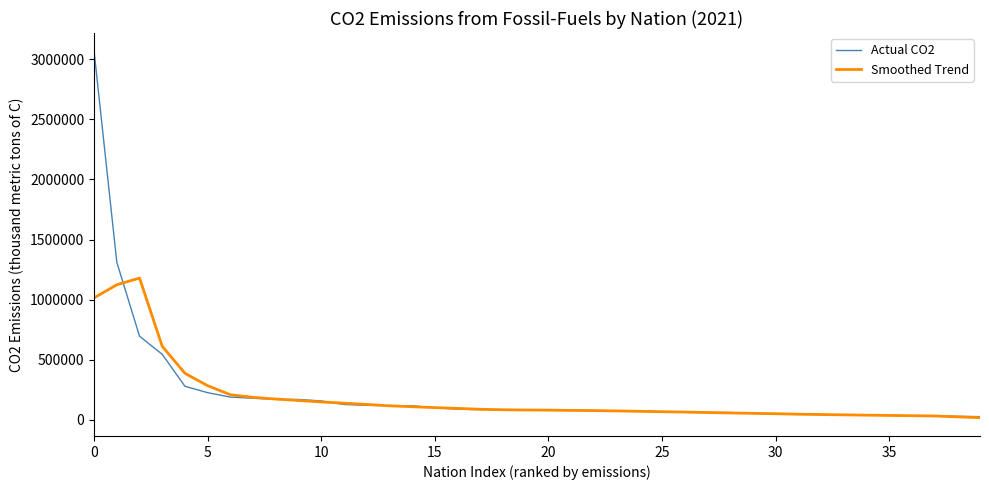

What are all the series names shown in the legend?

Actual CO2, Smoothed Trend